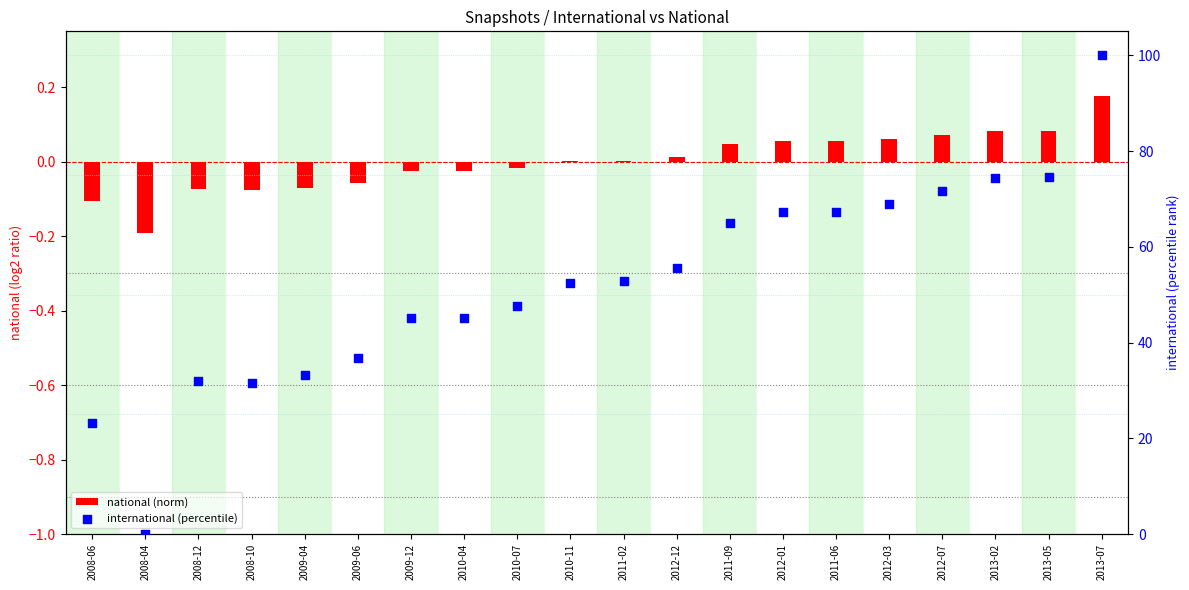

Which series has the largest total across all categories?

international (percentile)